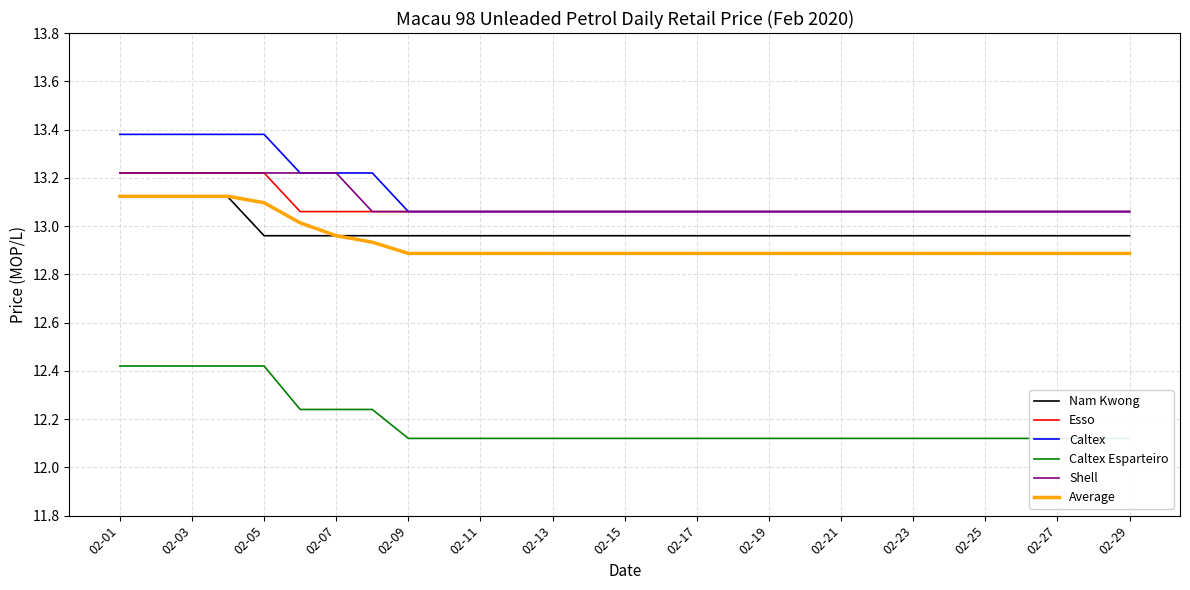

What is the difference between the second highest and second lowest values in the Average series?

0.2